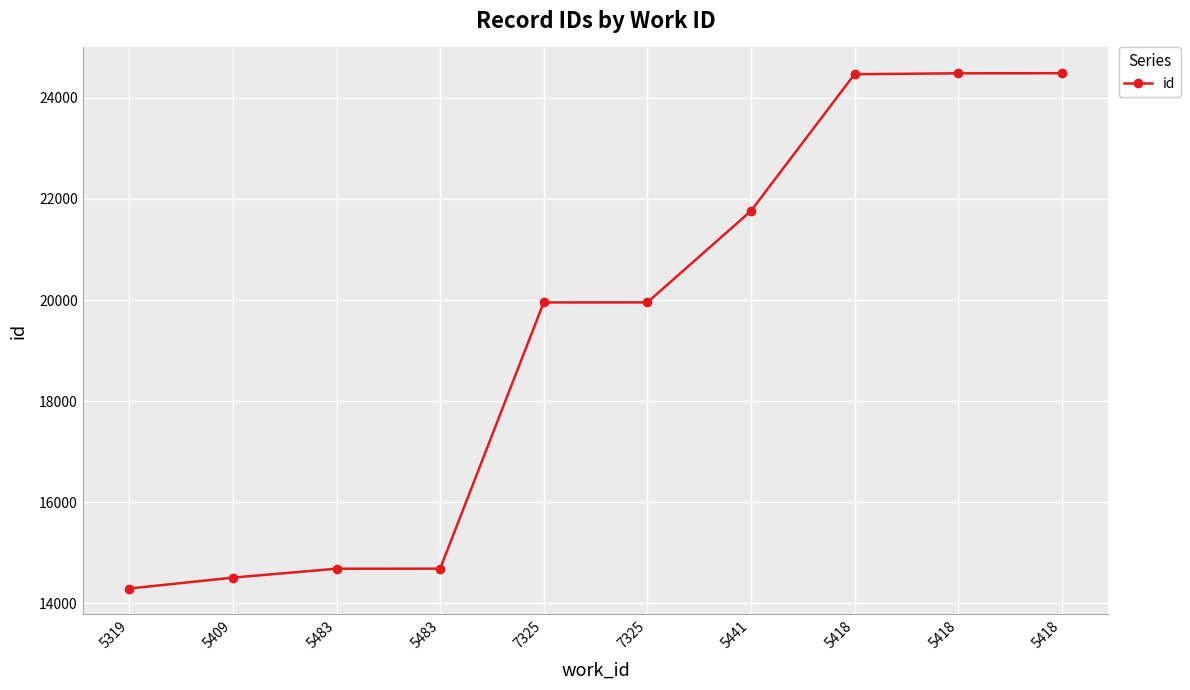

Which label corresponds to the smallest value in the chart?

5319